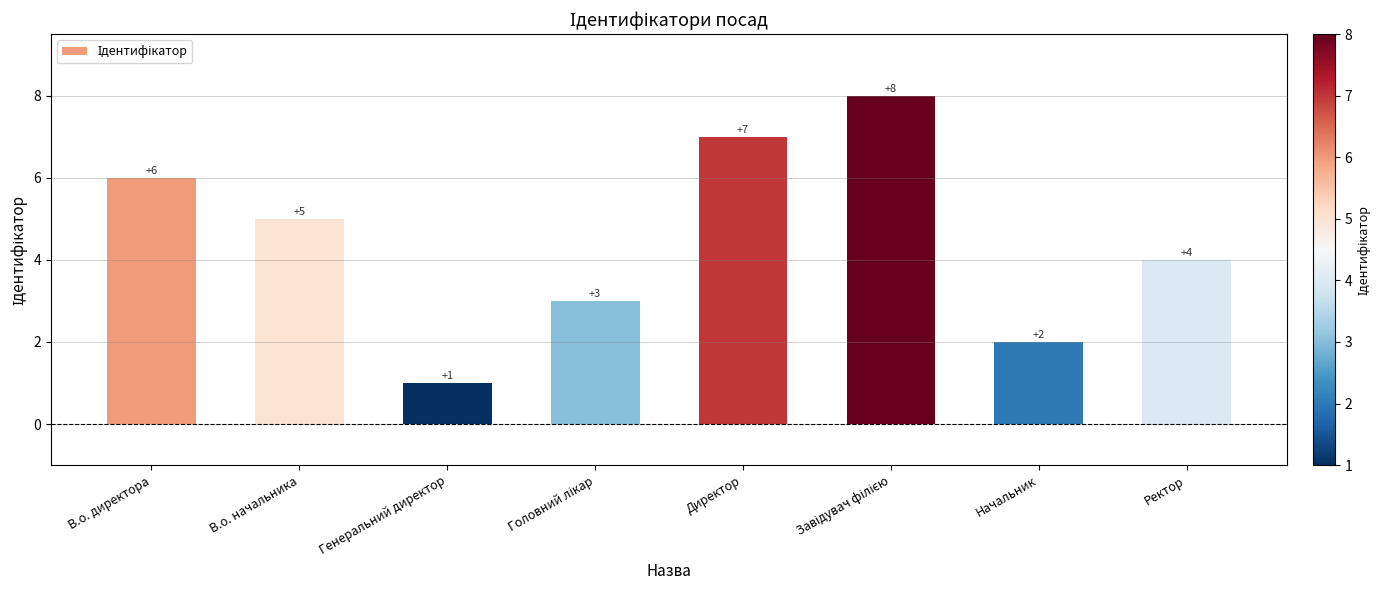

How many bars are there in total?

8